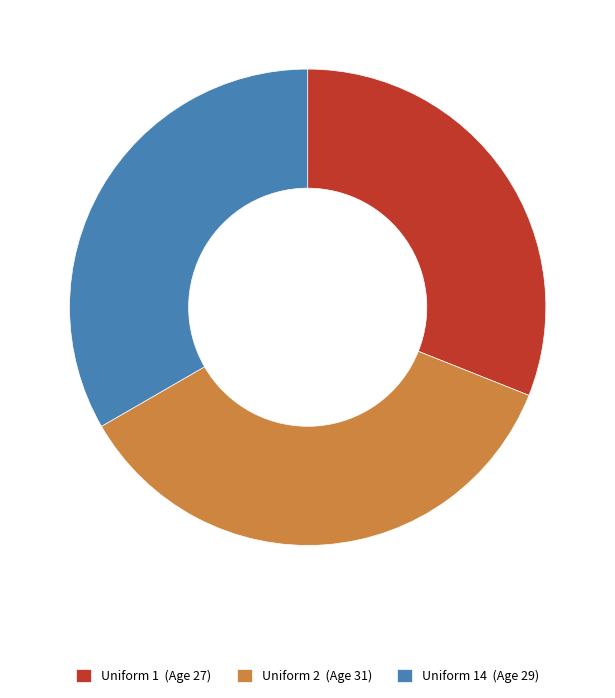

Is it true that Uniform 2 (Age 31) is 26% of the pie?

False